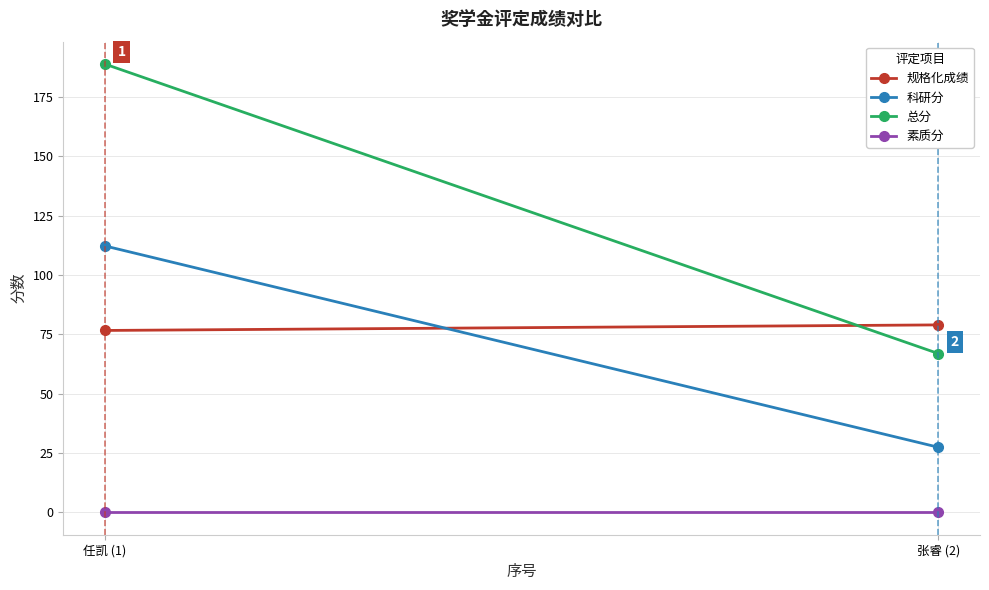

How many values in the 总分 series exceed 188?

1